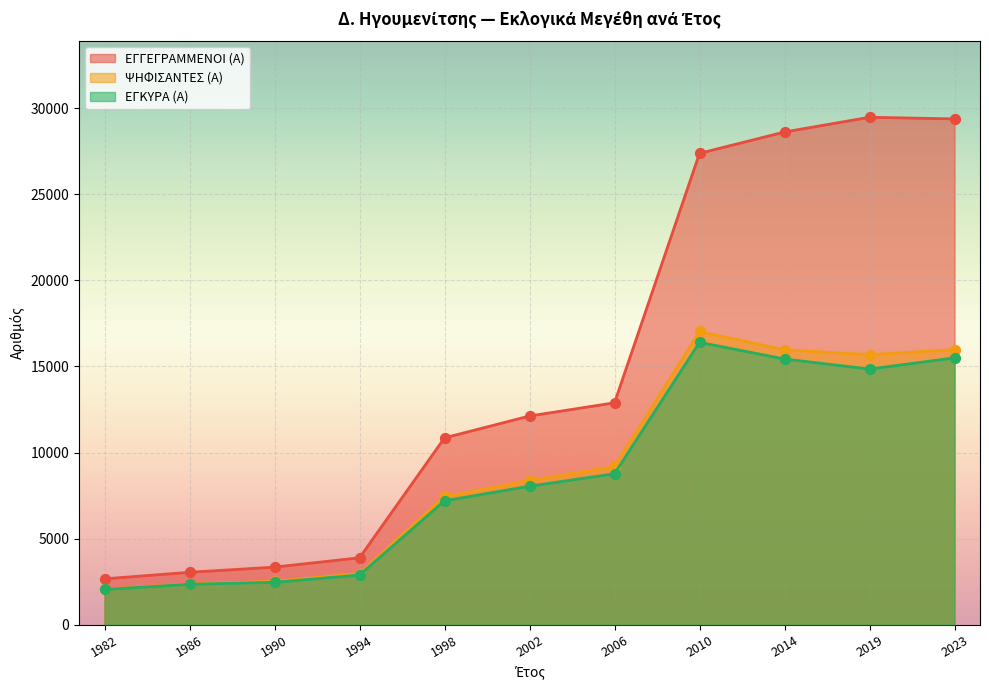

At how many categories does at least one series exceed 10729?

7